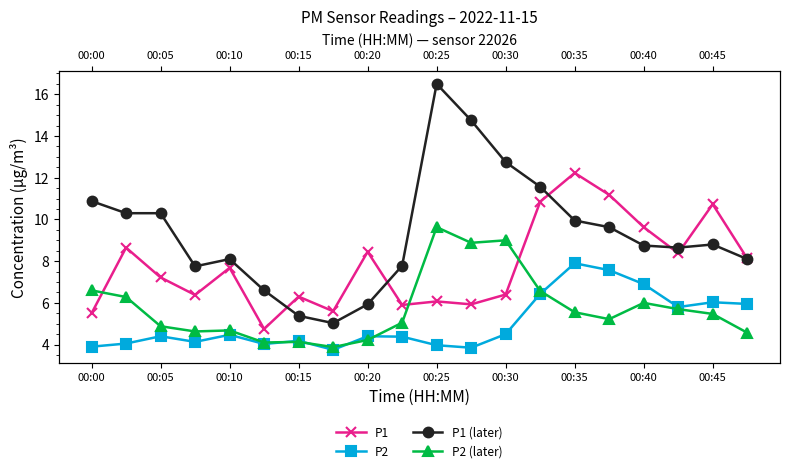

Reading left to right, list all the values displayed in this chart.

P1: 5.5	8.7	7.2	6.4	7.7	4.8	6.3	5.6	8.4	5.9	6.1	5.9	6.4	10.8	12.2	11.2	9.6	8.4	10.7	8.1
P2: 3.9	4.0	4.4	4.1	4.5	4.0	4.2	3.8	4.4	4.4	4.0	3.9	4.5	6.4	7.9	7.6	6.9	5.8	6.0	6.0
P1 (later): 10.9	10.3	10.3	7.8	8.1	6.6	5.4	5.0	5.9	7.8	16.5	14.8	12.8	11.6	9.9	9.6	8.8	8.7	8.8	8.1
P2 (later): 6.6	6.3	4.9	4.6	4.7	4.1	4.1	3.9	4.2	5.0	9.6	8.9	9.0	6.6	5.5	5.2	6.0	5.7	5.5	4.6